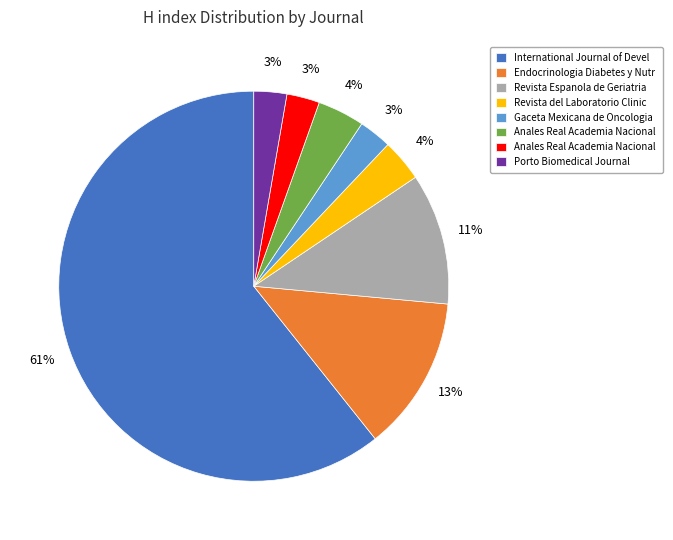

How many slices are in this pie chart?

8